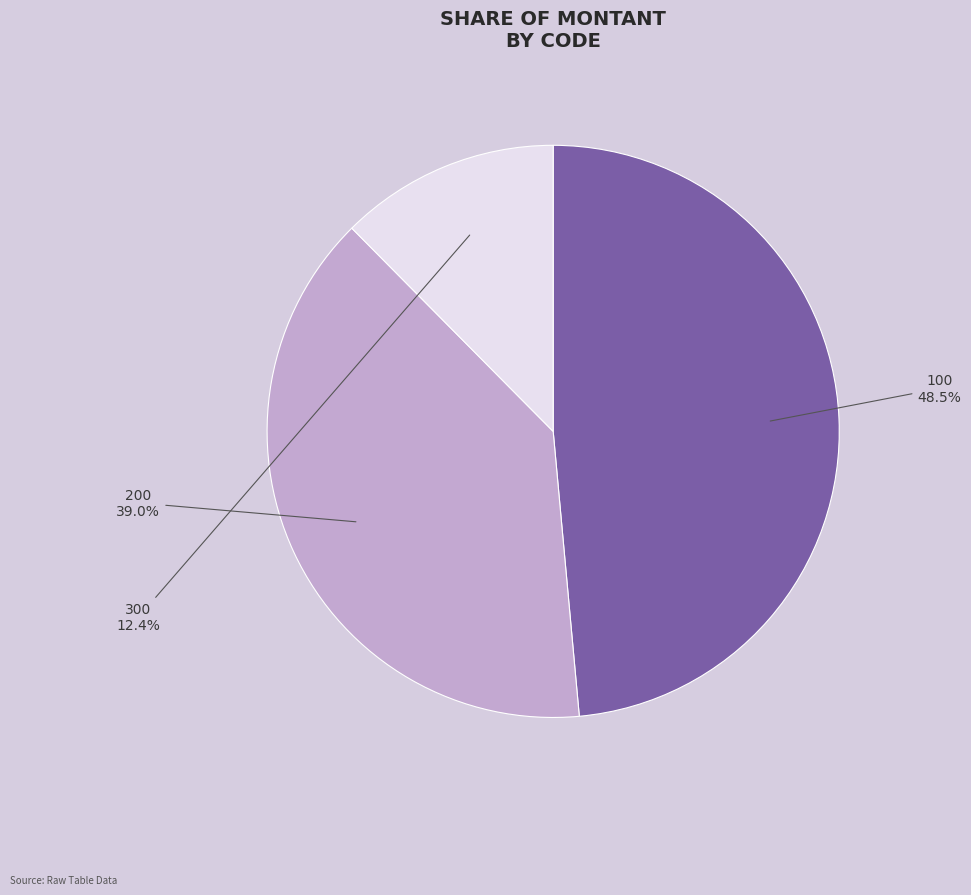

True or false: 200 accounts for 39% of the total.

True